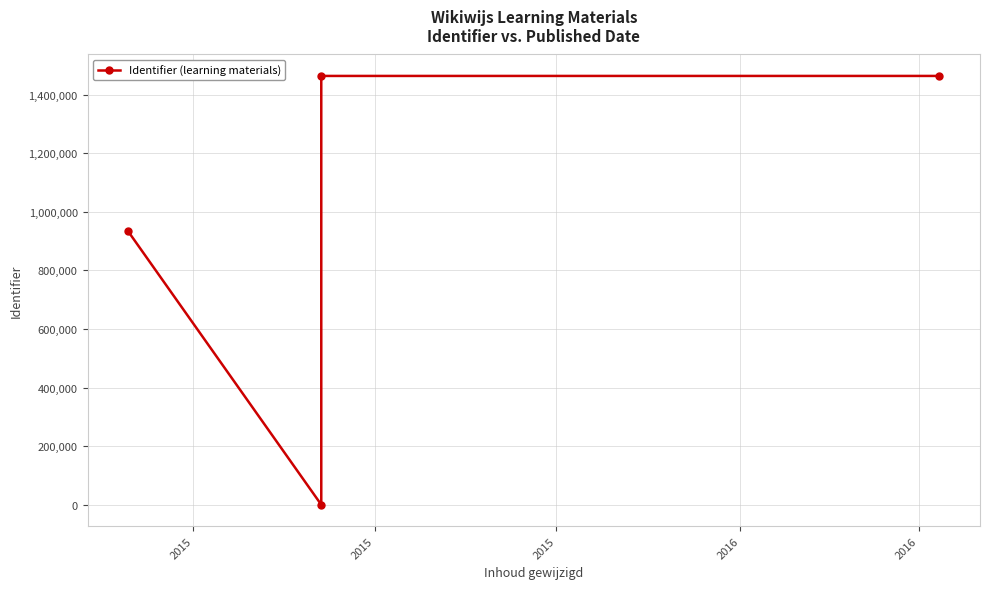

What is the maximum value shown in the chart?

1463982